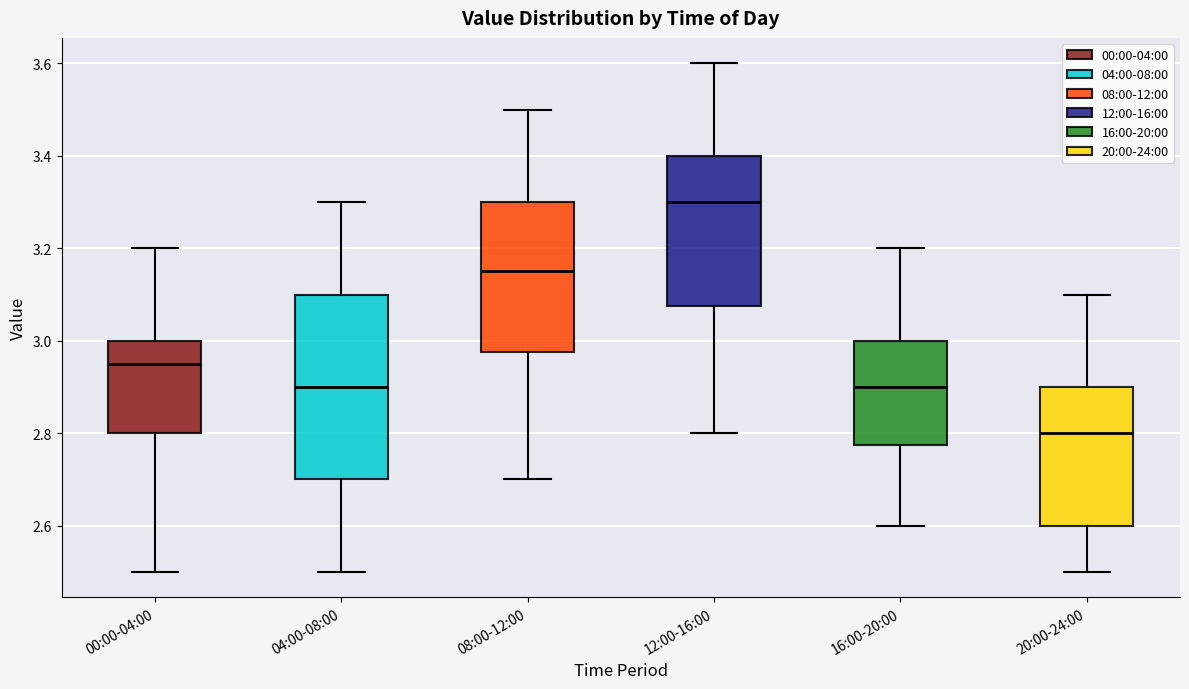

Where is the upper edge of the box for 12:00-16:00 on the y-axis? The values are not printed on the chart, so give them approximately, as read against the axis.

3.40